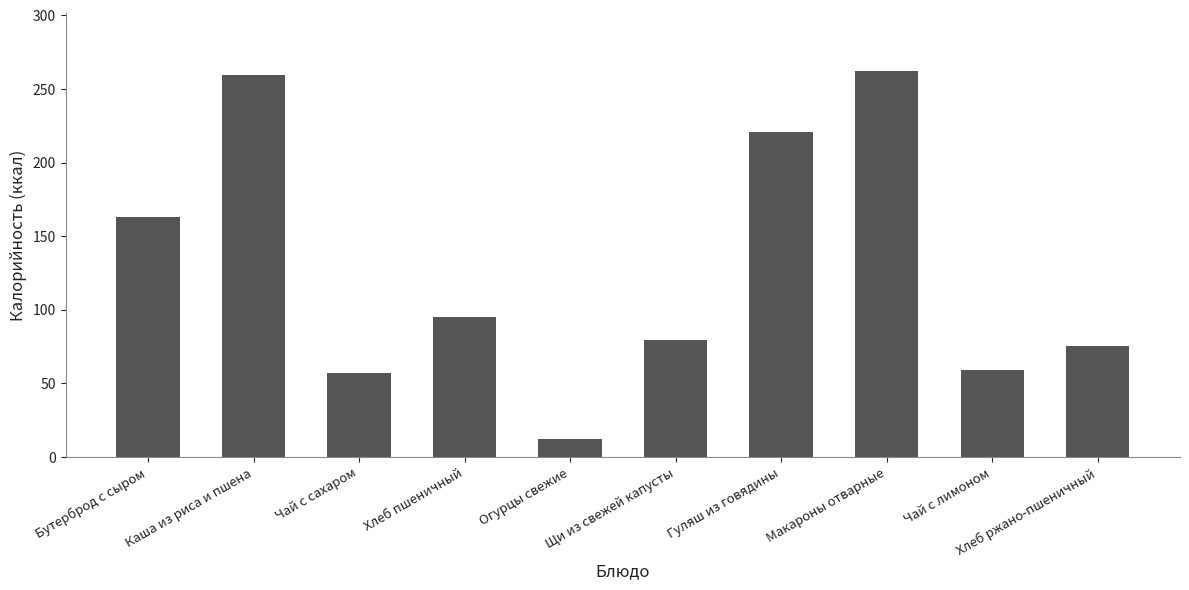

Reading left to right, what are all the values shown in this chart?

Бутерброд с сыром=162.8	Каша из риса и пшена=259.2	Чай с сахаром=56.9	Хлеб пшеничный=95.2	Огурцы свежие=12.0	Щи из свежей капусты=79.8	Гуляш из говядины=221.0	Макароны отварные=262.5	Чай с лимоном=59.2	Хлеб ржано-пшеничный=75.6